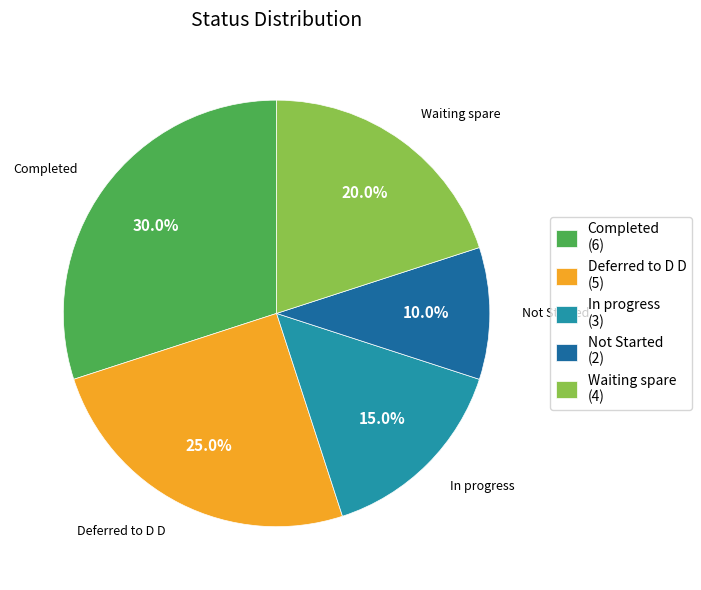

The Completed slice represents 16% of the pie. True or false?

False